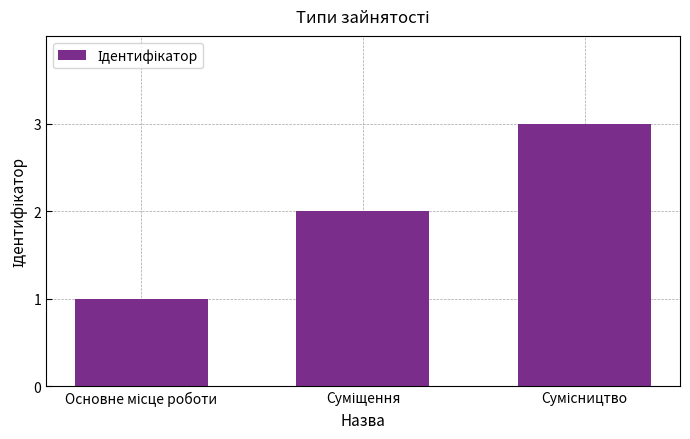

Count the number of data series in this chart.

1